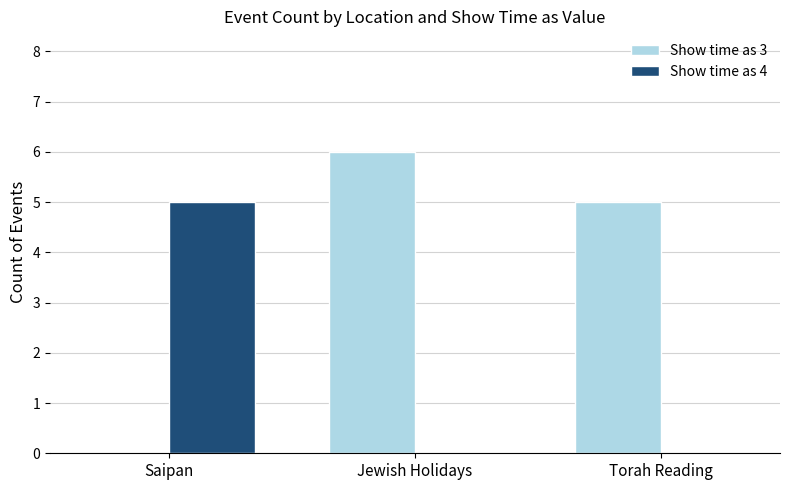

What is the sum of all Show time as 4 values?

5